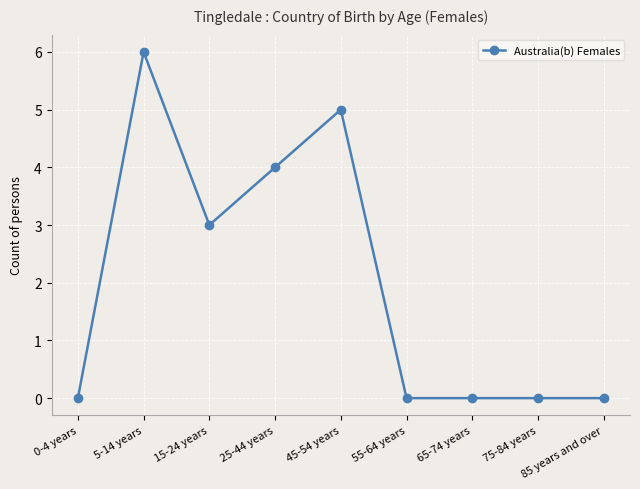

Is it true that the value at 45-54 years is 3?

False